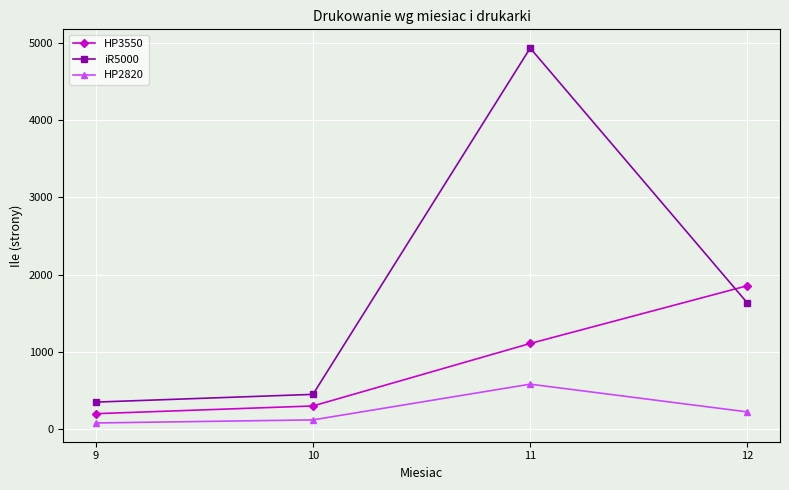

What is the value of the HP3550 point at the 4th from the left?

1855